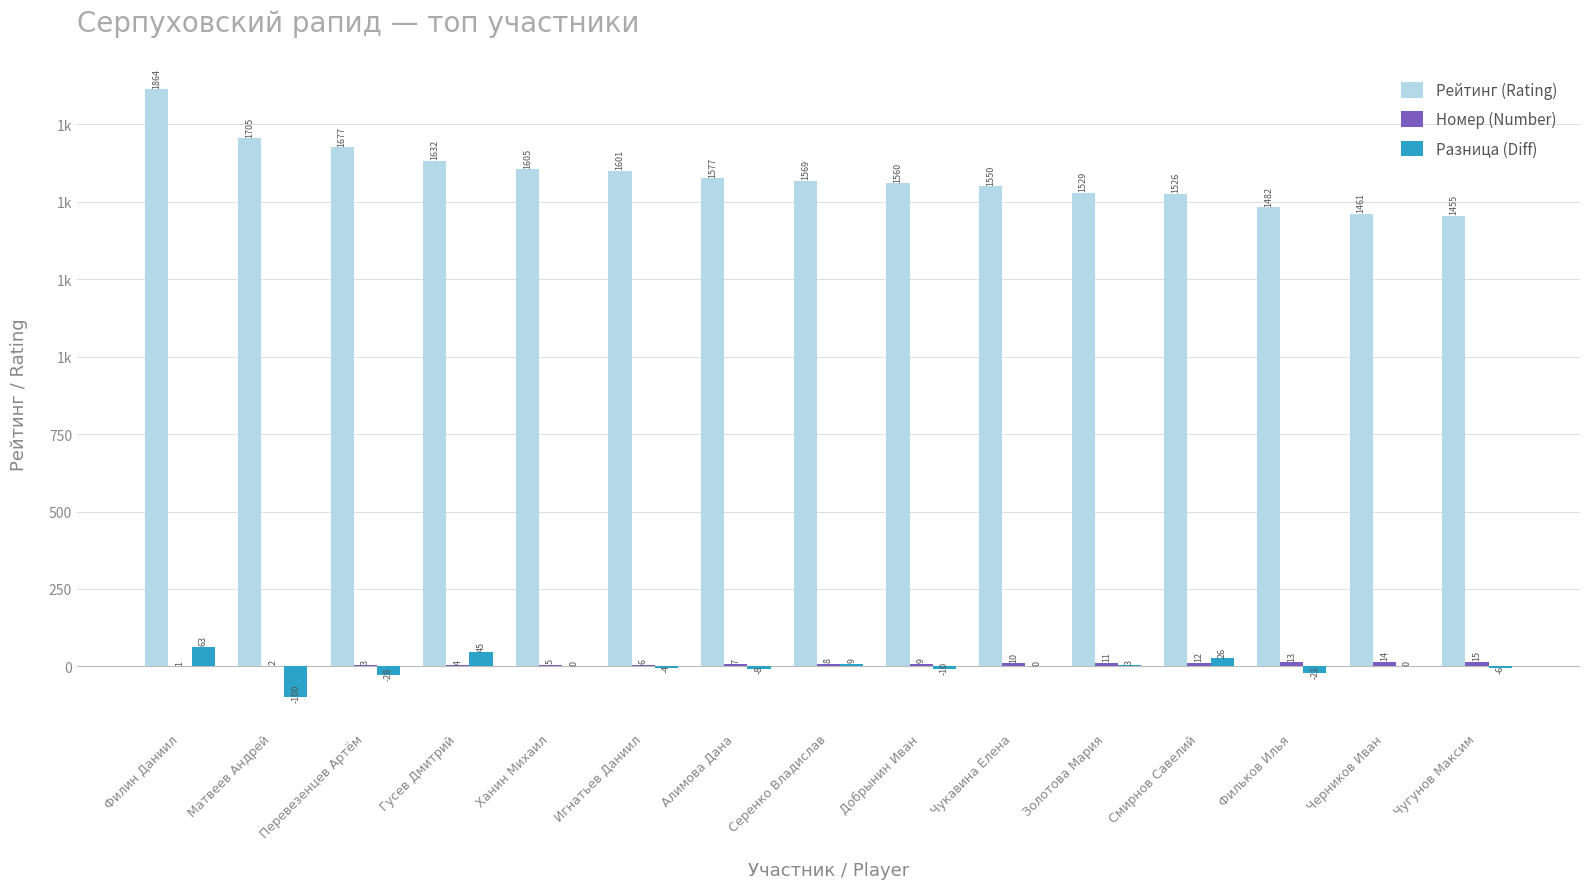

At which label does Разница (Diff) reach its minimum?

Матвеев Андрей